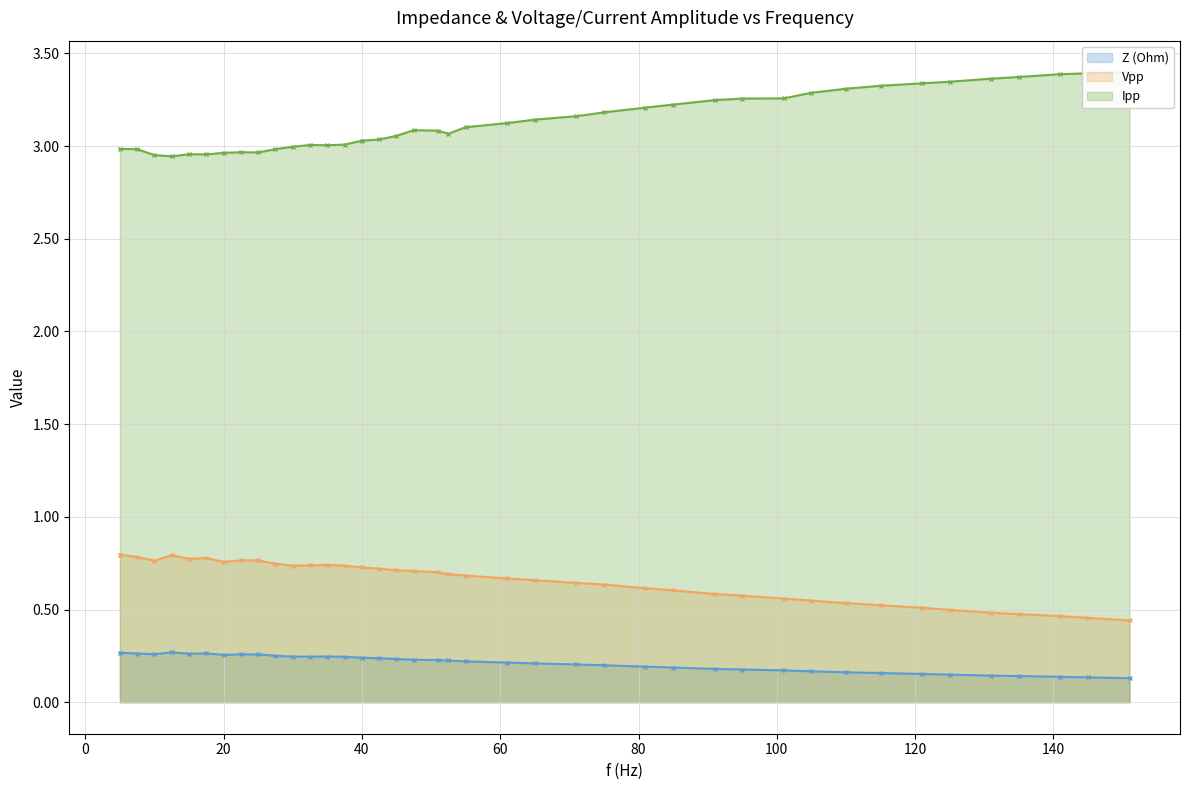

At which label is Z (Ohm) closest to 0?

151